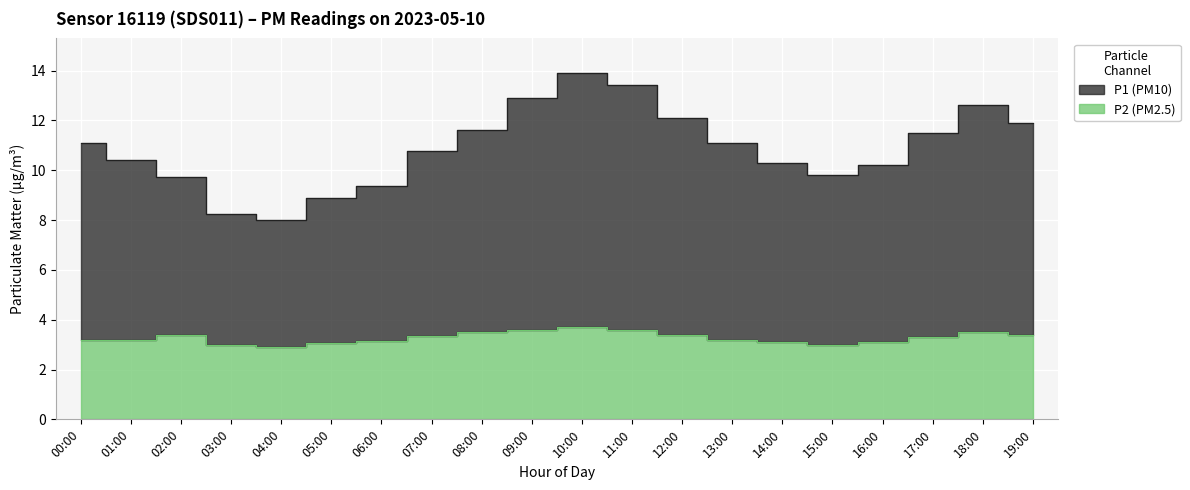

Count the number of data series in this chart.

2